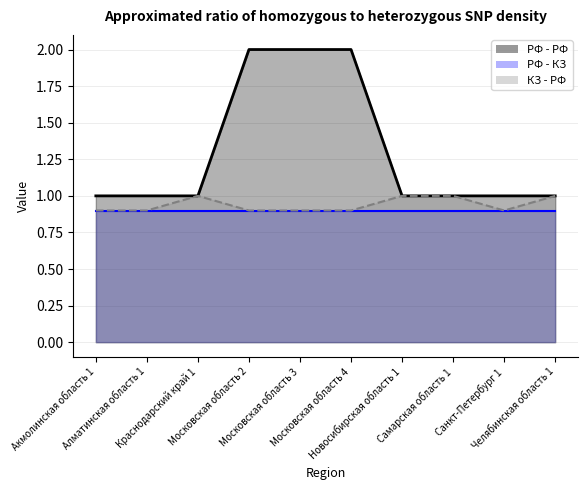

At which category does the chart reach its minimum across all series?

Акмолинская область 1